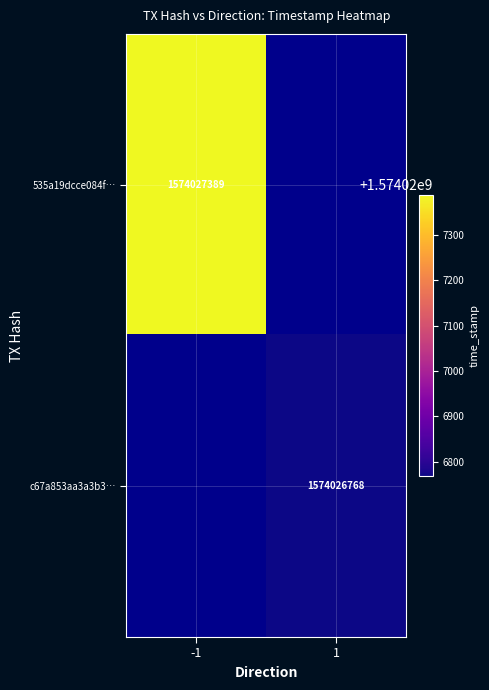

Reading right to left, what are all the values shown in this chart?

535a19dcce084fab08bf6931ecabcaef316cf3f: 1574027389	-1
c67a853aa3a3b34777682b798f67eed2760cf16: 1574026768	1